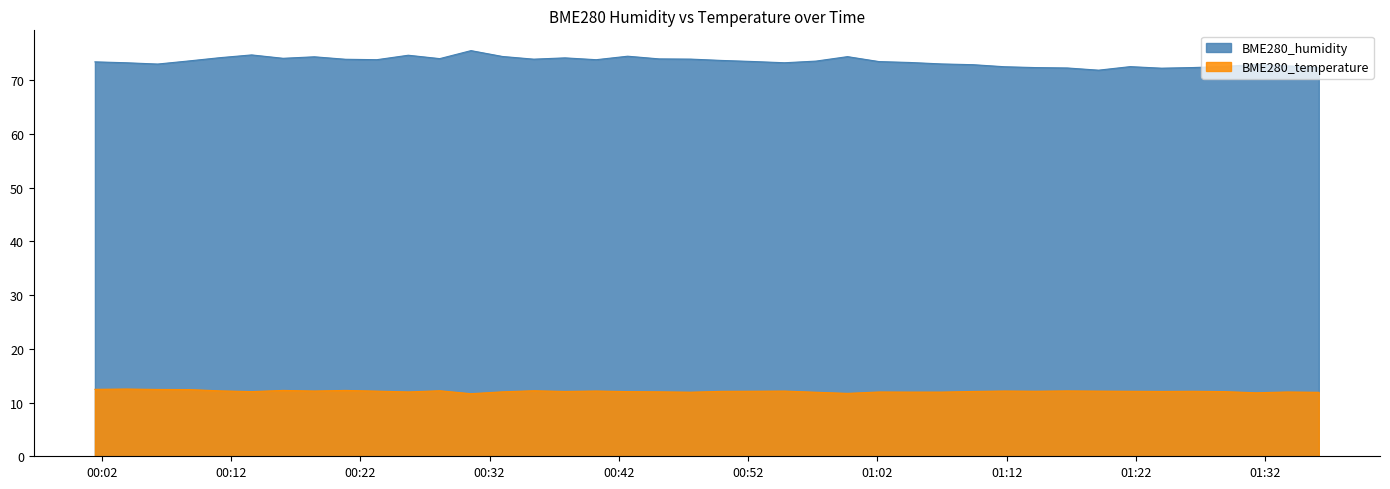

At which label does BME280_humidity reach its minimum?

2023/04/24 01:19:06